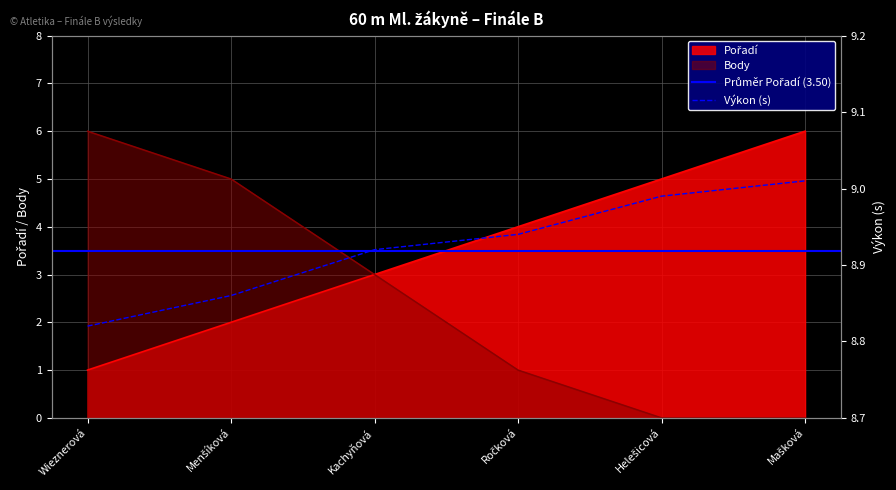

At how many categories does at least one series exceed 6?

6